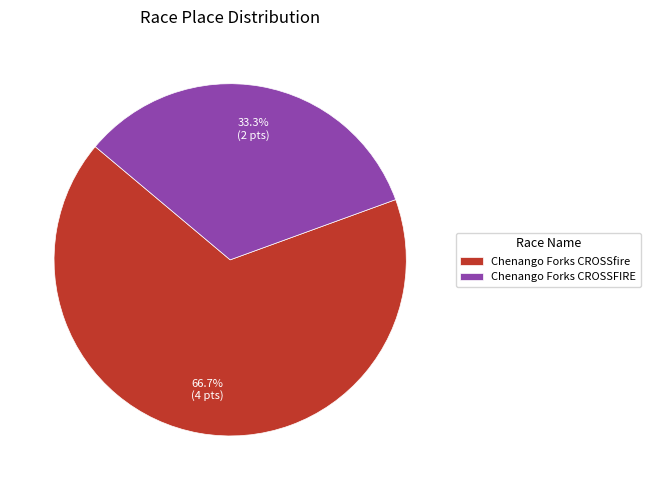

Which category has the biggest portion of the pie?

Chenango Forks CROSSfire